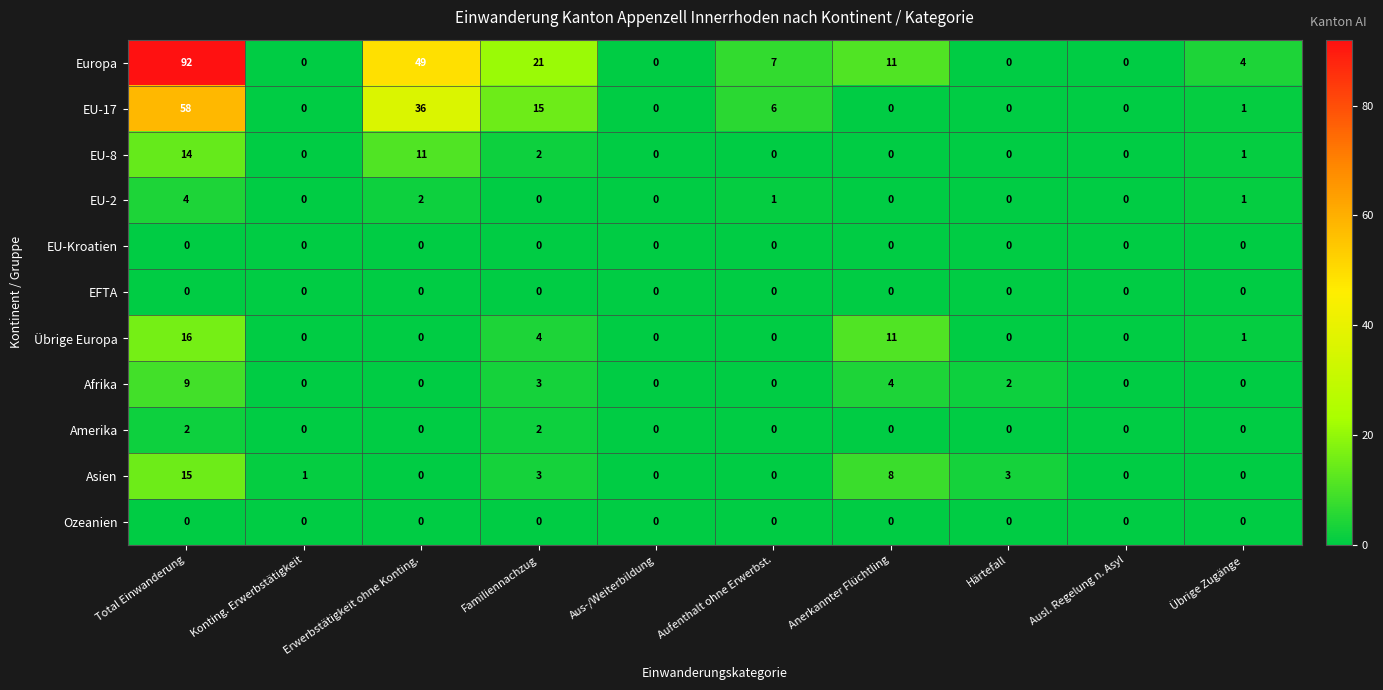

At which label does Europa first exceed 7?

Total Einwanderung